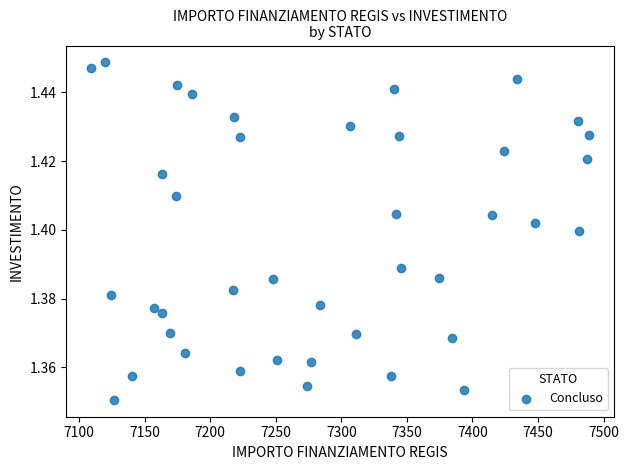

What is the range of X values (max minus min)?

379.7